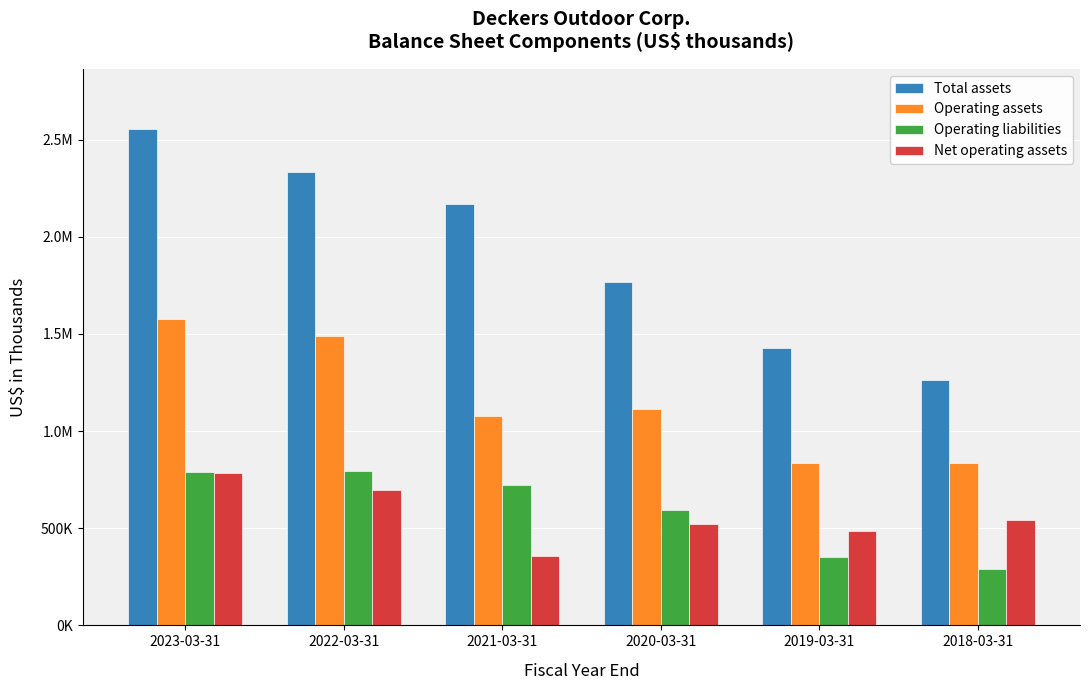

What is the difference between the maximum and minimum values in the Total assets series?

1291824